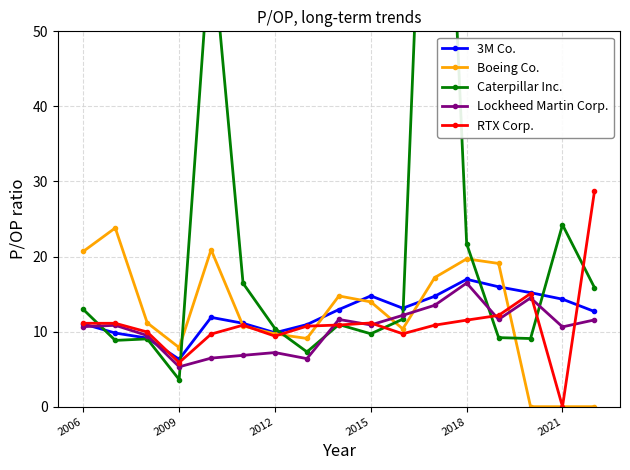

True or false: 3M Co. has a value of 9.8 at 2012.

True